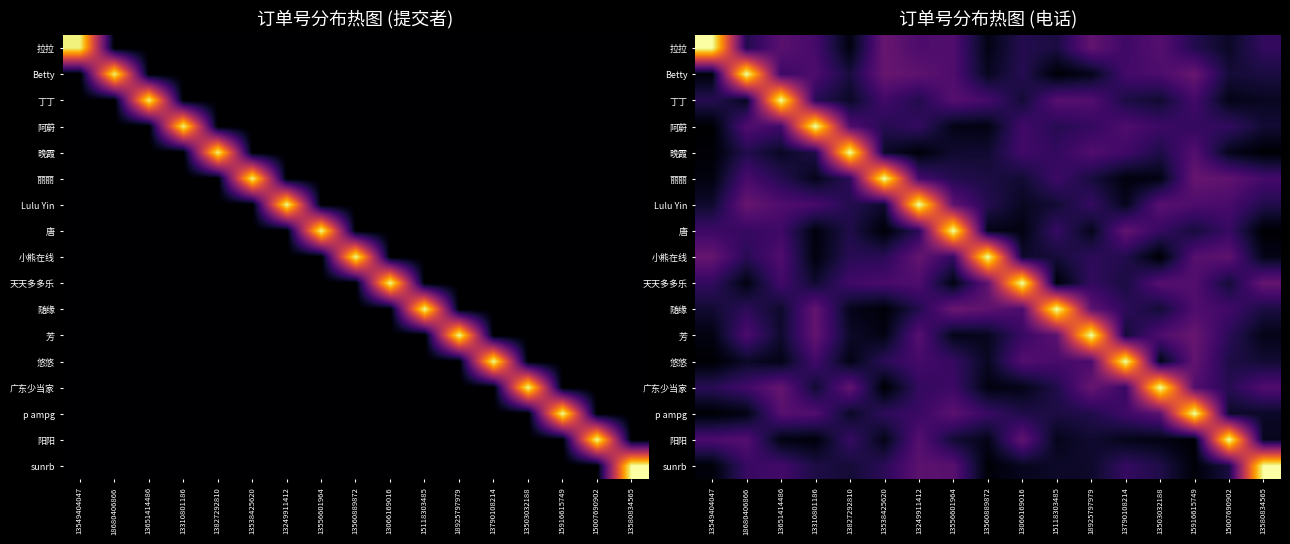

What is the highest value of the 天天多多乐 series?

1.0